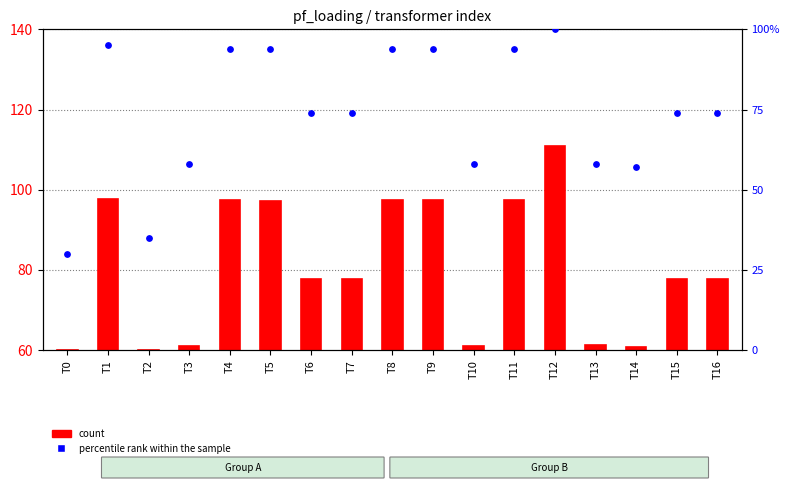

What is the change in value from T0 to T3?

+28